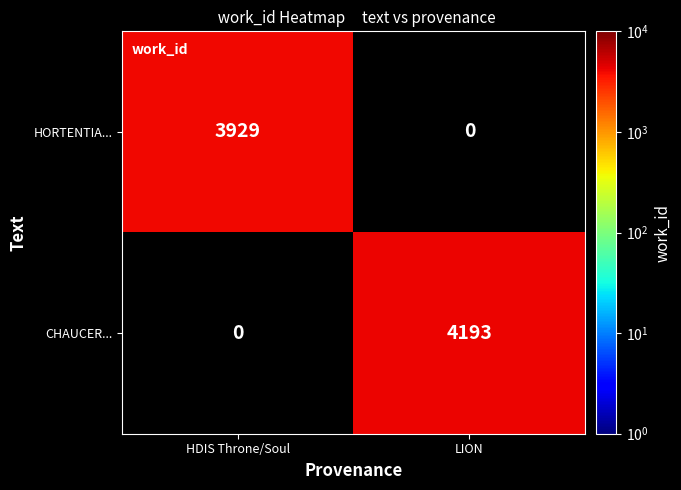

Count the number of data series in this chart.

2